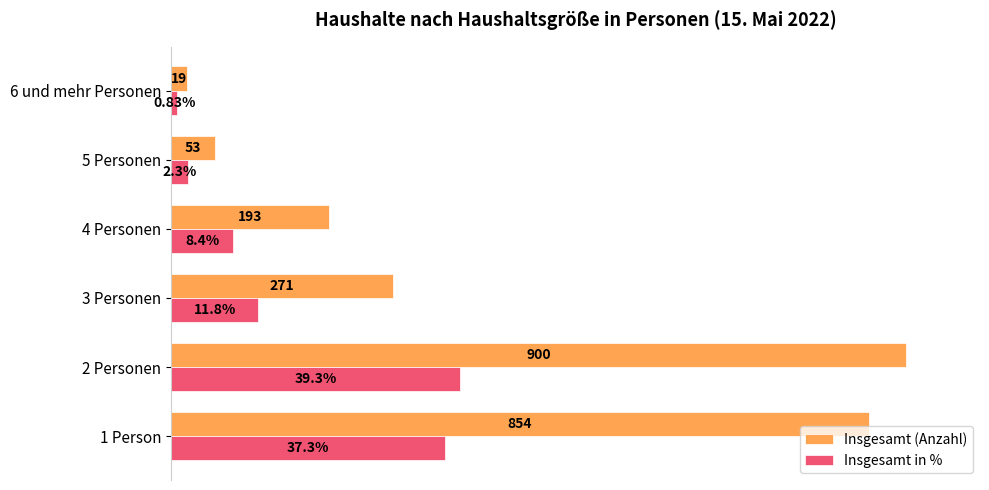

Which series changed the most between 5 Personen and 6 und mehr Personen?

Insgesamt (Anzahl)